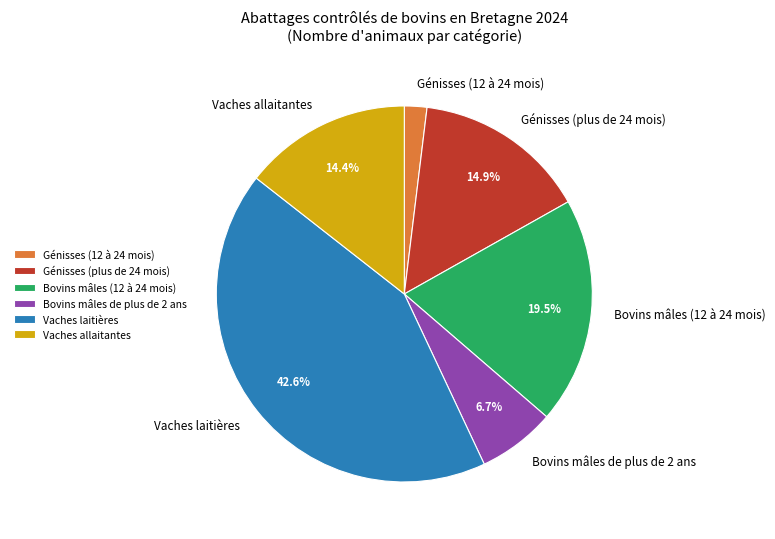

What is the ratio of the value at Génisses (12 à 24 mois) to the value at Vaches allaitantes?

0.1